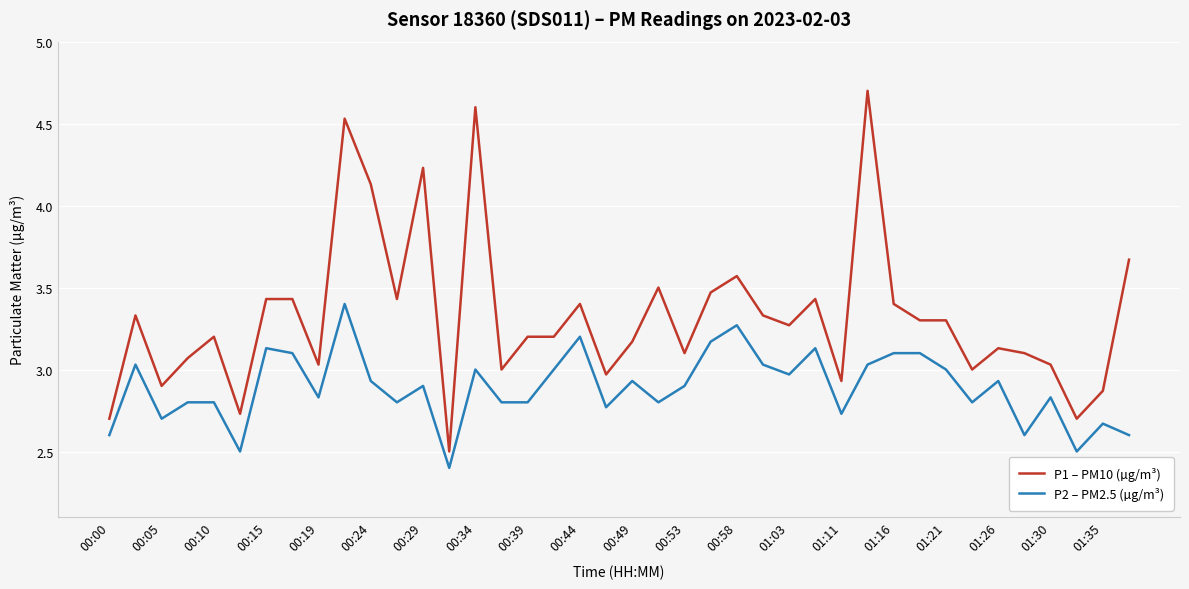

What is the maximum value shown in the chart?

4.7